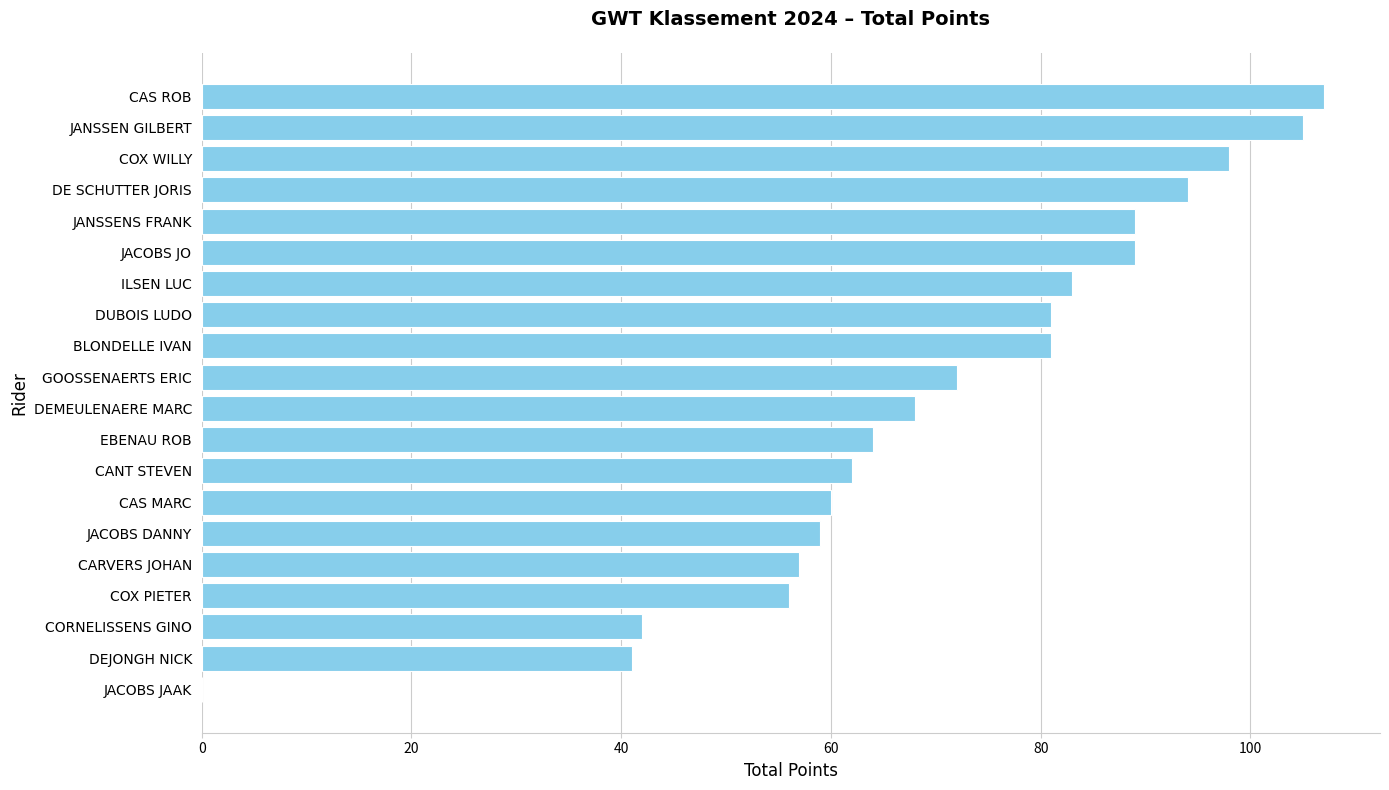

True or false: the data shows 45 at JANSSENS FRANK.

False